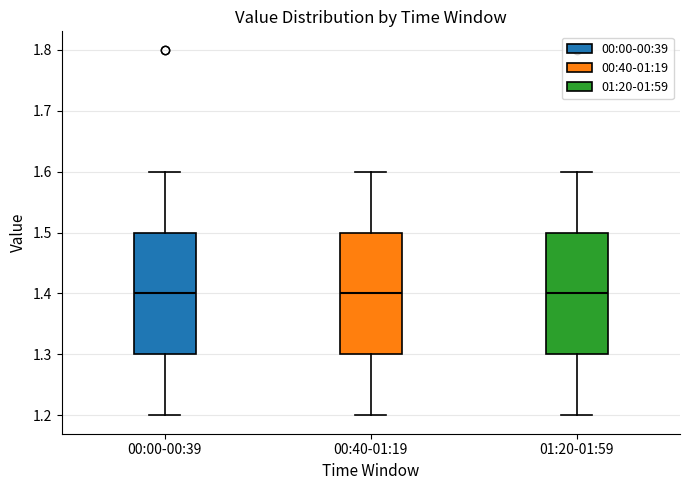

Where is the lower edge of the box for 00:00-00:39 on the y-axis? The values are not printed on the chart, so give them approximately, as read against the axis.

1.3